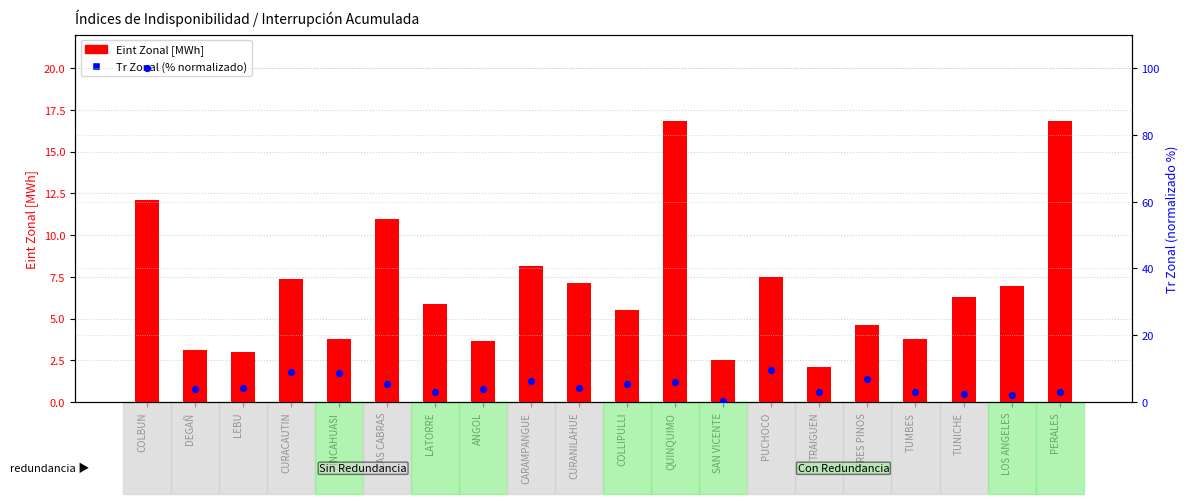

At how many categories does at least one series exceed 68?

1